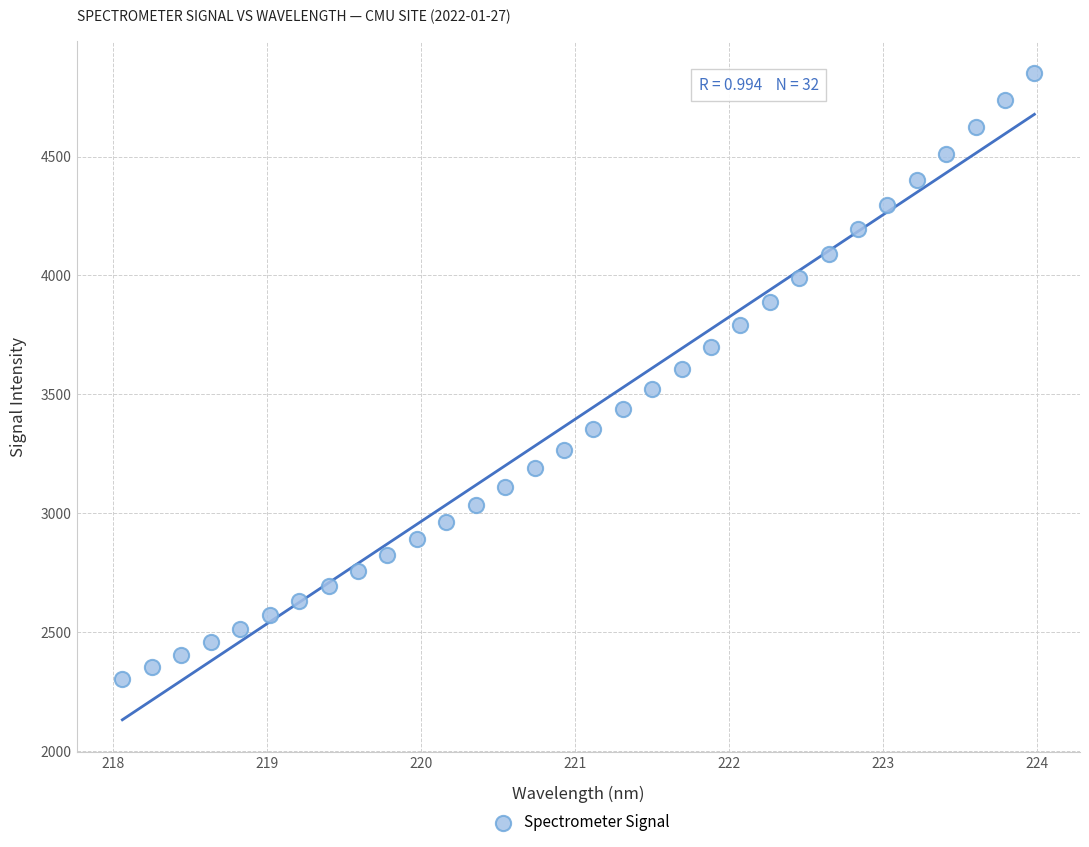

What is the range of X values (max minus min)?

5.9